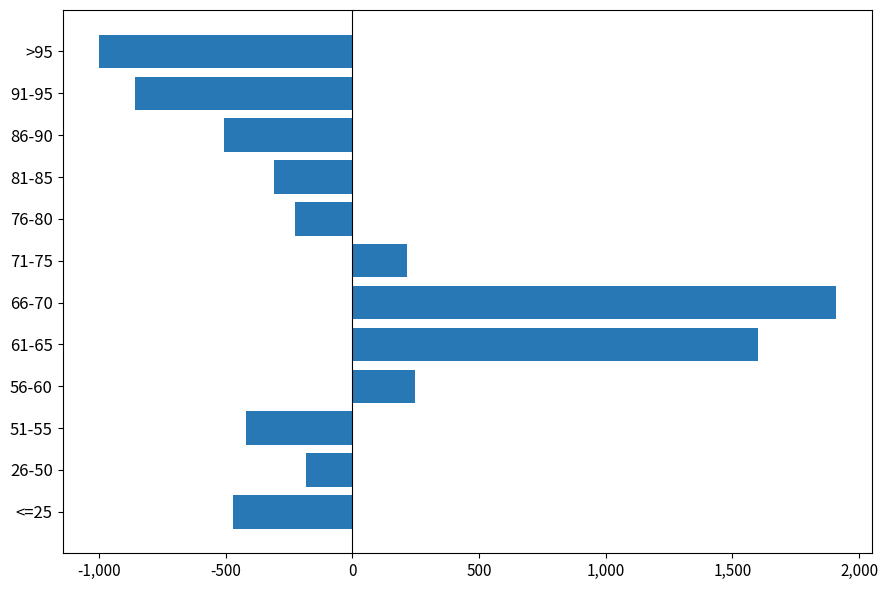

The value at 76-80 is -225.4. True or false?

True